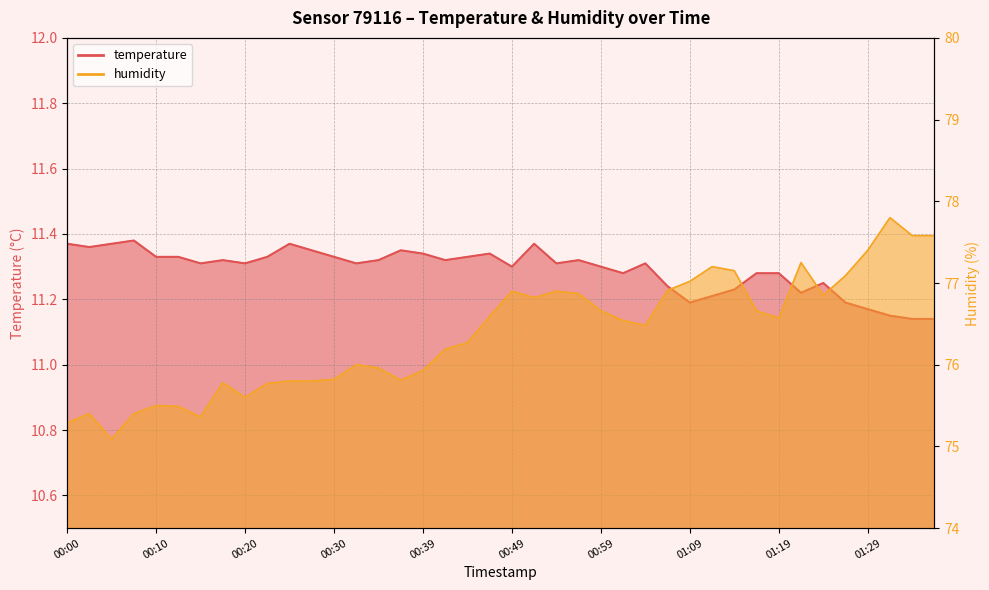

Is it true that temperature equals 2.8 at 01:33?

False